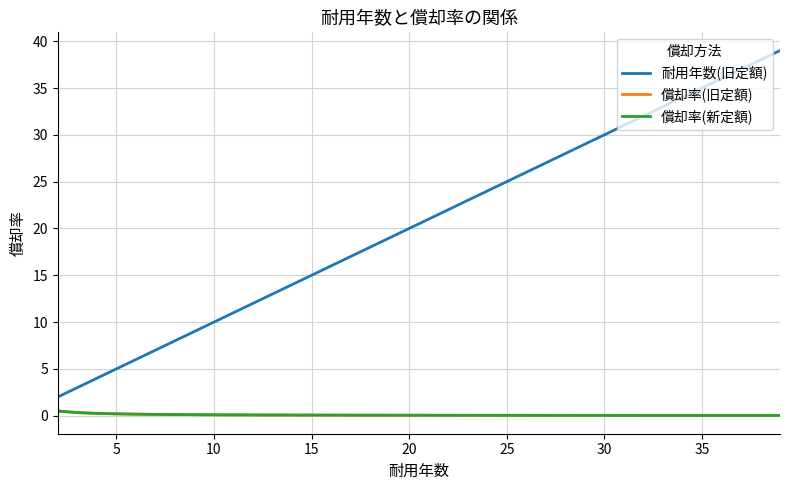

Is this an area chart (filled region under the line)?

No